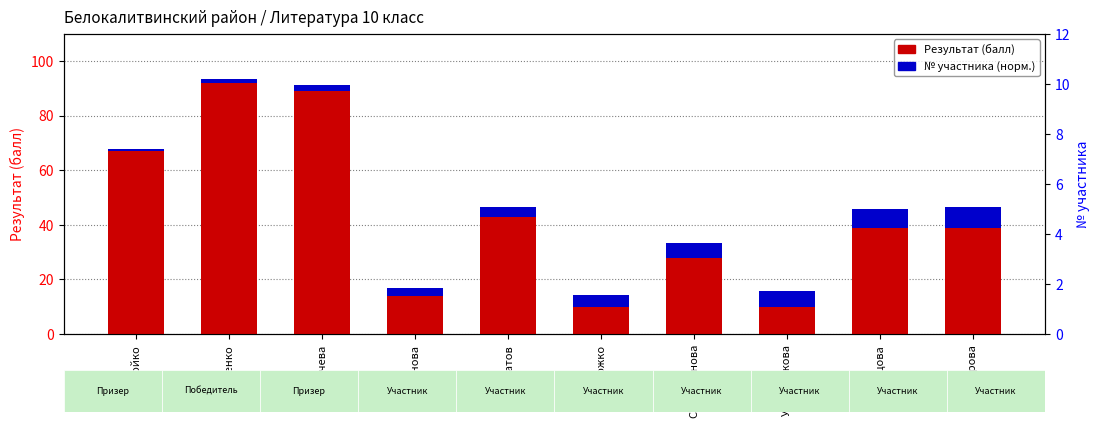

Reading left to right, list all the values displayed in this chart.

Результат (балл): Бойко=67.0	Шевченко=92.0	Бабичева=89.0	Балкунова=14.0	Пятибратов=43.0	Божко=10.0	Спиридонова=28.0	Уставщикова=10.0	Романцова=39.0	Суворова=39.0
№ участника (норм.): Бойко=0.7	Шевченко=1.5	Бабичева=2.2	Балкунова=2.9	Пятибратов=3.7	Божко=4.4	Спиридонова=5.2	Уставщикова=5.9	Романцова=6.6	Суворова=7.4